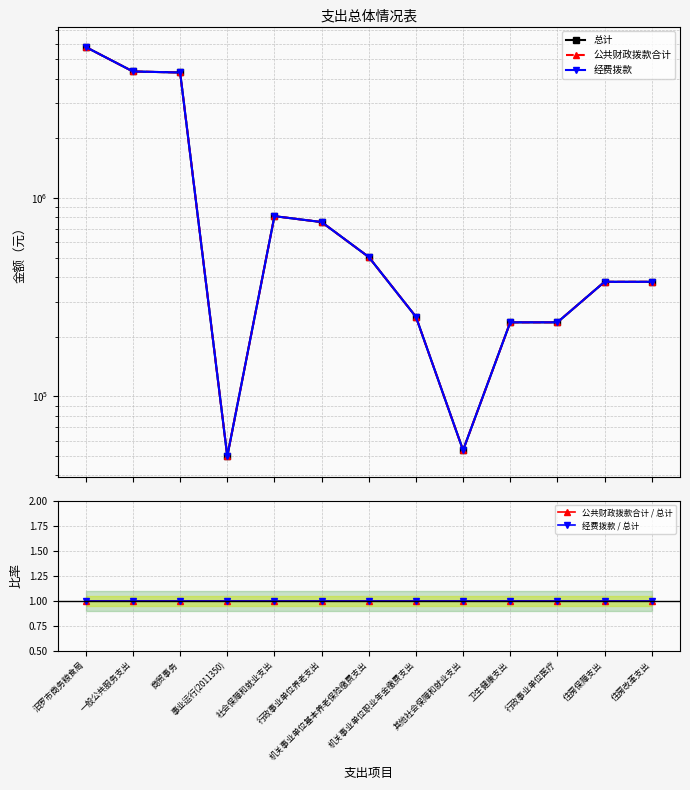

Reading right to left, what are all the values shown in this chart?

总计: 住房改革支出=378200	住房保障支出=378200	行政事业单位医疗=236400	卫生健康支出=236400	其他社会保障和就业支出=53600	机关事业单位职业年金缴费支出=252100	机关事业单位基本养老保险缴费支出=504300	行政事业单位养老支出=756400	社会保障和就业支出=810000	事业运行(2011350)=50000	商贸事务=4288850	一般公共服务支出=4338850	汨罗市商务粮食局=5763450
公共财政拨款合计: 住房改革支出=378200	住房保障支出=378200	行政事业单位医疗=236400	卫生健康支出=236400	其他社会保障和就业支出=53600	机关事业单位职业年金缴费支出=252100	机关事业单位基本养老保险缴费支出=504300	行政事业单位养老支出=756400	社会保障和就业支出=810000	事业运行(2011350)=50000	商贸事务=4288850	一般公共服务支出=4338850	汨罗市商务粮食局=5763450
经费拨款: 住房改革支出=378200	住房保障支出=378200	行政事业单位医疗=236400	卫生健康支出=236400	其他社会保障和就业支出=53600	机关事业单位职业年金缴费支出=252100	机关事业单位基本养老保险缴费支出=504300	行政事业单位养老支出=756400	社会保障和就业支出=810000	事业运行(2011350)=50000	商贸事务=4288850	一般公共服务支出=4338850	汨罗市商务粮食局=5763450
公共财政拨款合计 / 总计: 住房改革支出=1	住房保障支出=1	行政事业单位医疗=1	卫生健康支出=1	其他社会保障和就业支出=1	机关事业单位职业年金缴费支出=1	机关事业单位基本养老保险缴费支出=1	行政事业单位养老支出=1	社会保障和就业支出=1	事业运行(2011350)=1	商贸事务=1	一般公共服务支出=1	汨罗市商务粮食局=1
经费拨款 / 总计: 住房改革支出=1	住房保障支出=1	行政事业单位医疗=1	卫生健康支出=1	其他社会保障和就业支出=1	机关事业单位职业年金缴费支出=1	机关事业单位基本养老保险缴费支出=1	行政事业单位养老支出=1	社会保障和就业支出=1	事业运行(2011350)=1	商贸事务=1	一般公共服务支出=1	汨罗市商务粮食局=1